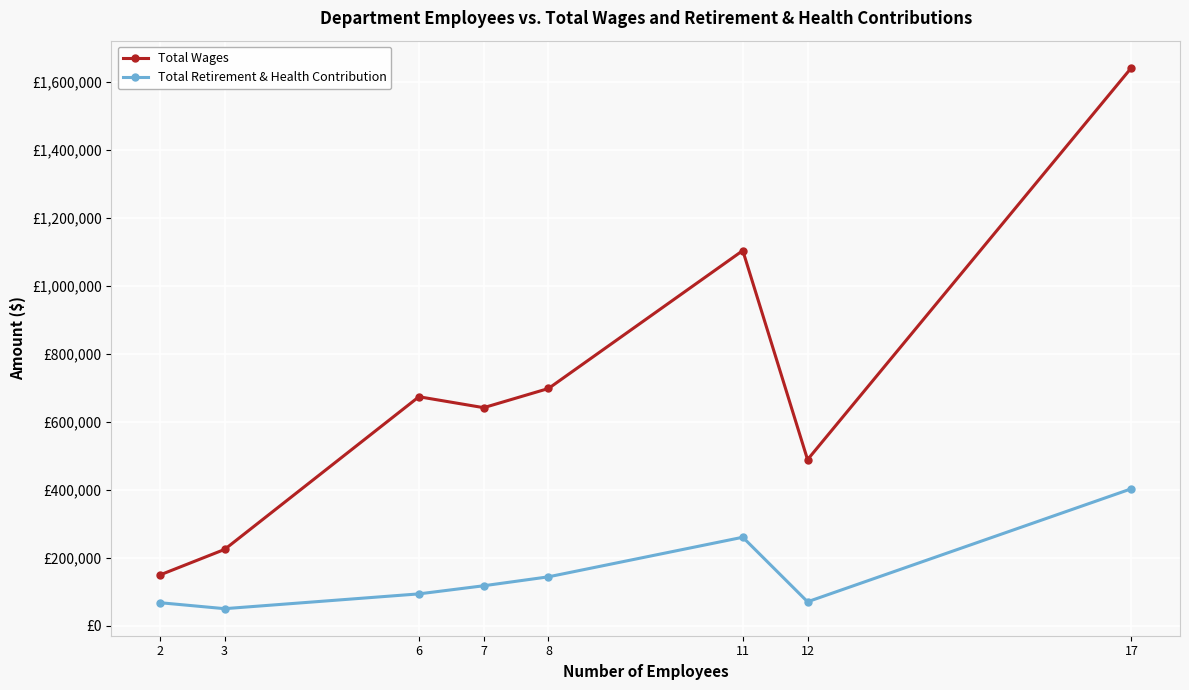

What are all the series names shown in the legend?

Total Wages, Total Retirement & Health Contribution